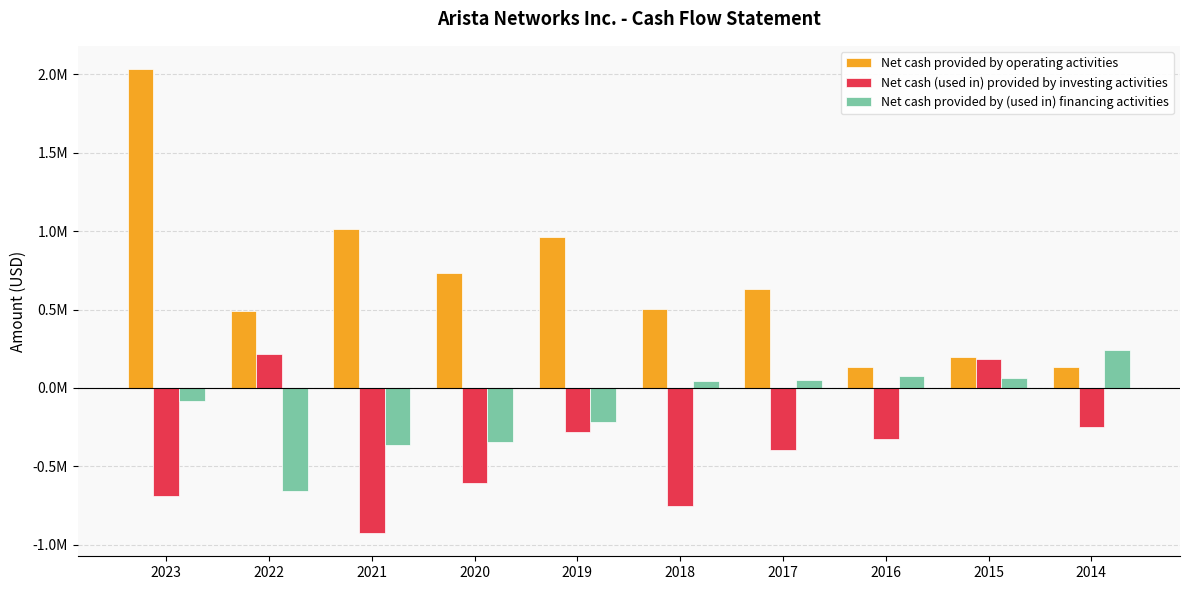

At 2021, list the series in order from largest to smallest.

Net cash provided by operating activities, Net cash provided by (used in) financing activities, Net cash (used in) provided by investing activities